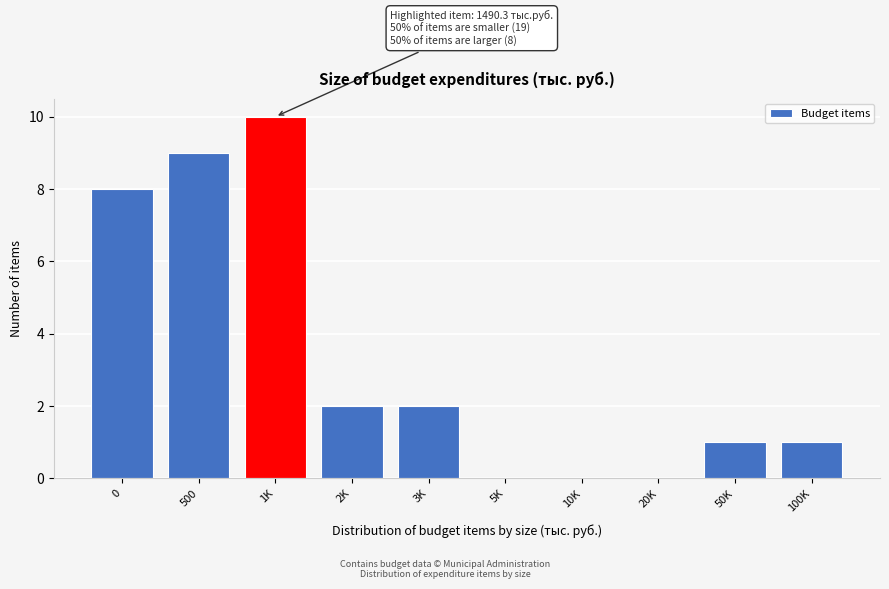

Reading right to left, list all the values displayed in this chart.

100K=1	50K=1	20K=0	10K=0	5K=0	3K=2	2K=2	1K=10	500=9	0=8